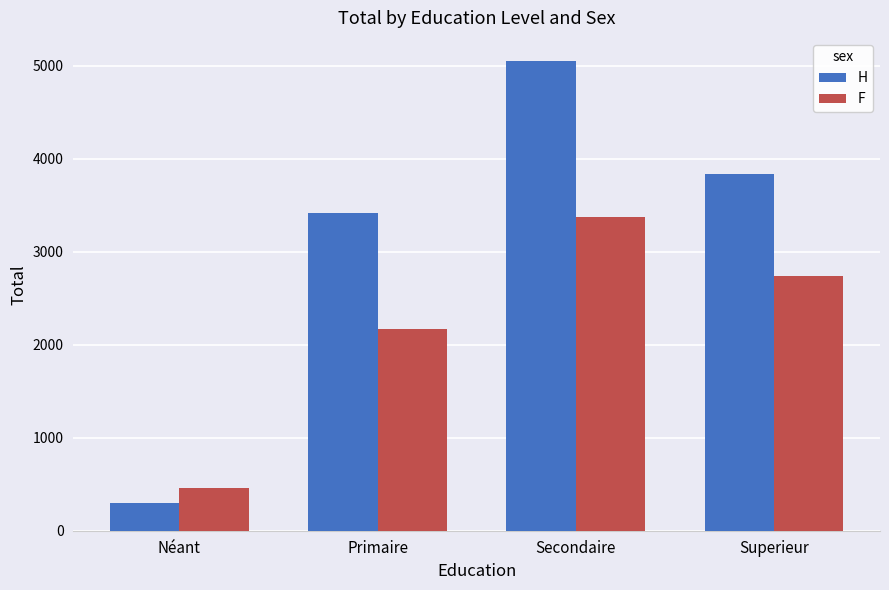

What is the value of the H bar at the 2nd from the left?

3412